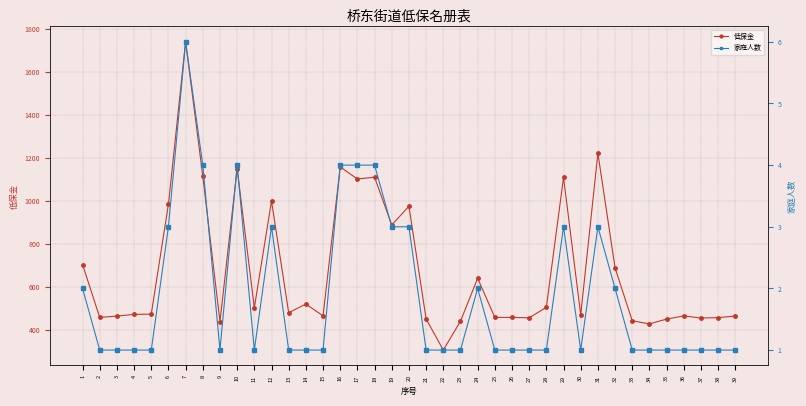

Count the number of data series in this chart.

2